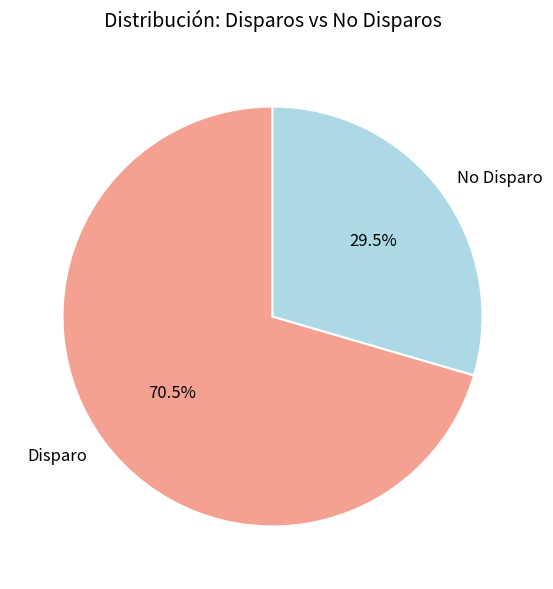

How much of the chart is everything except No Disparo?

70.5%